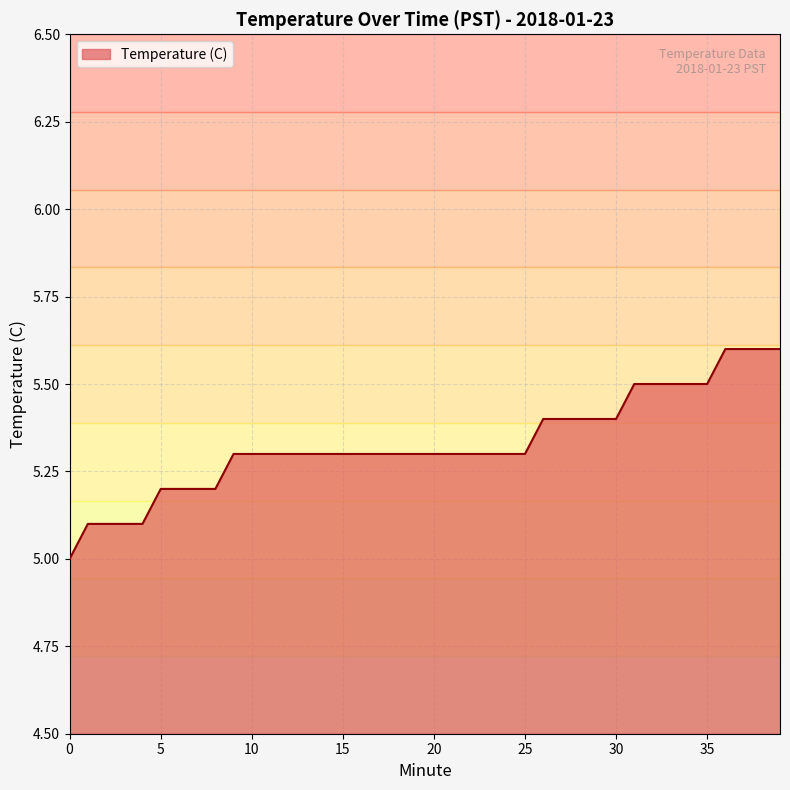

What is the difference between the maximum and minimum values?

0.6